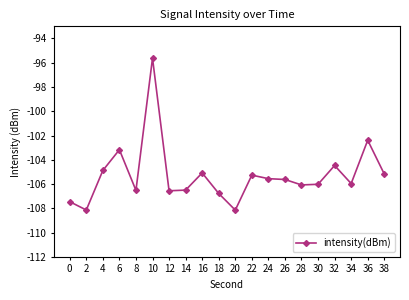

True or false: the data shows -104.5 at 32.

True